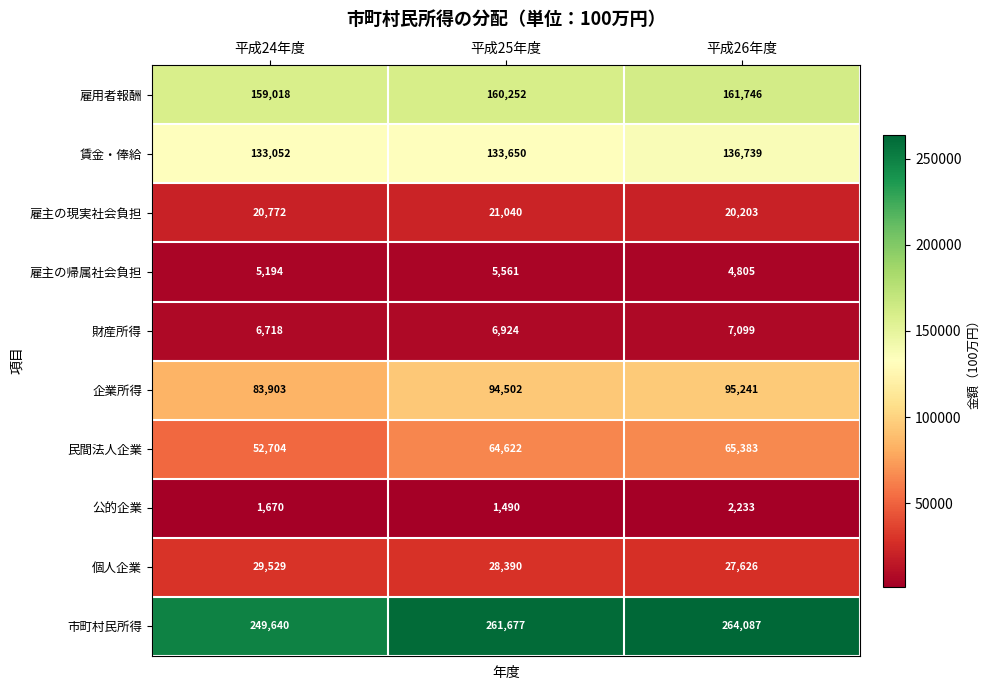

How many categories are shown in the chart?

3